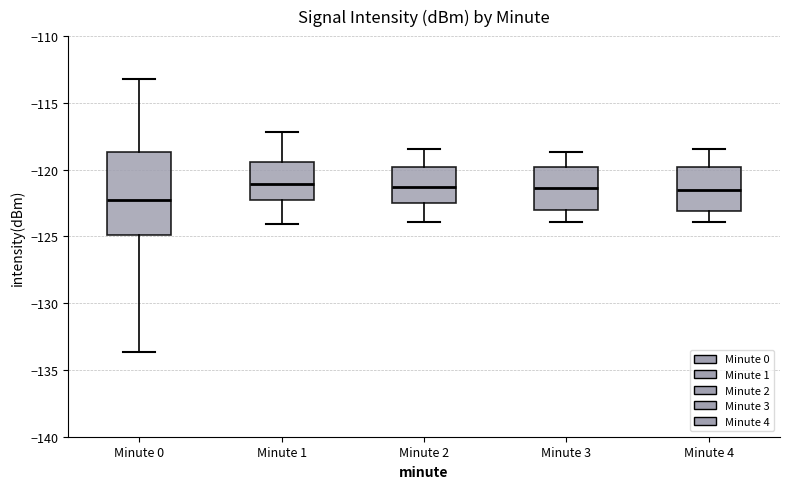

Reading left to right, transcribe this box plot: for each box, give where its median line is, the range the box spans, and where its two whiskers end, as read against the y-axis. The values are not printed on the chart, so give them approximately, as read against the axis.

Minute 0: median -122.5, box -125.0 to -118.5, whiskers -133.5 to -113.0
Minute 1: median -121.0, box -122.5 to -119.5, whiskers -124.0 to -117.0
Minute 2: median -121.5, box -122.5 to -120.0, whiskers -124.0 to -118.5
Minute 3: median -121.5, box -123.0 to -120.0, whiskers -124.0 to -118.5
Minute 4: median -121.5, box -123.0 to -120.0, whiskers -124.0 to -118.5